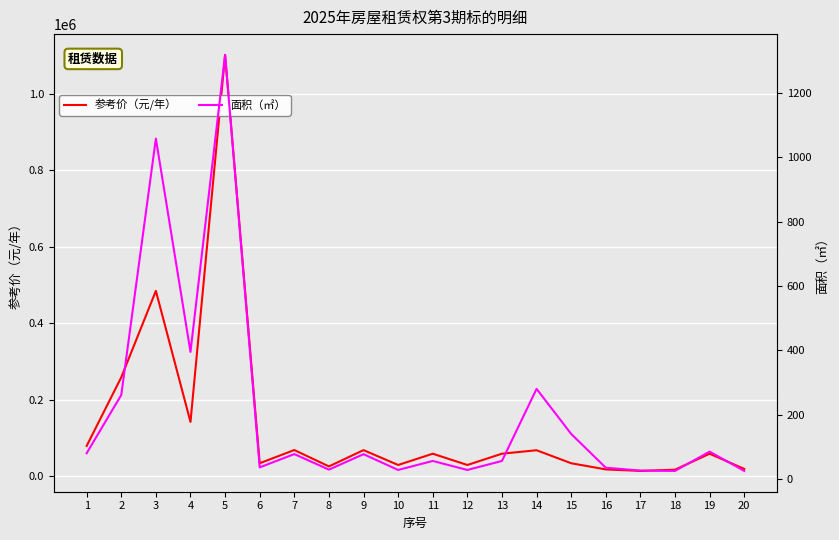

At which label does 面积（㎡） reach its peak?

5